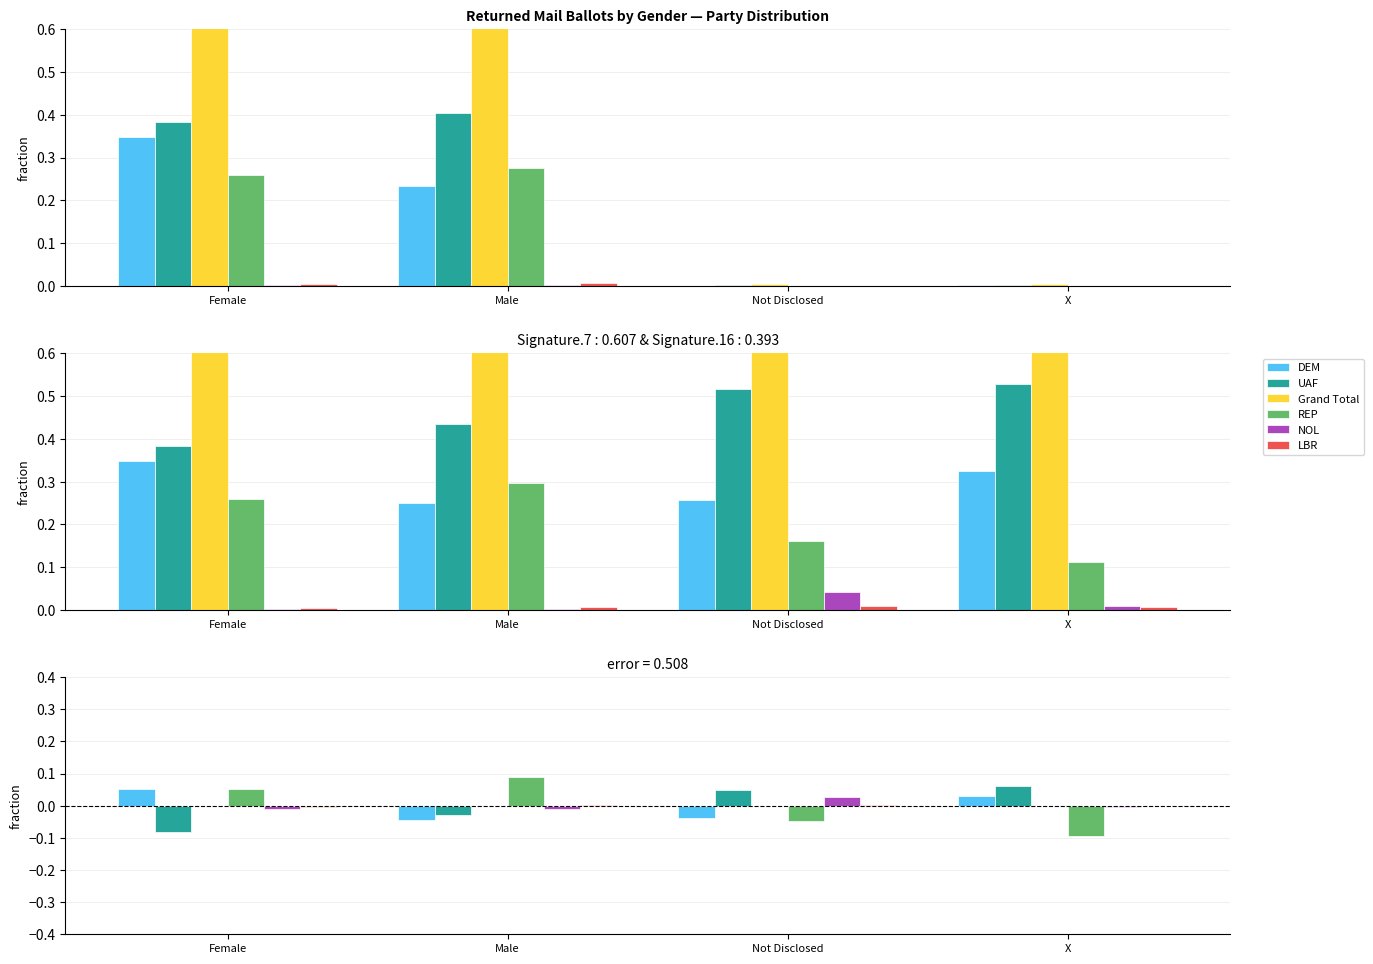

What is the difference between the highest and lowest values at Not Disclosed?

0.1